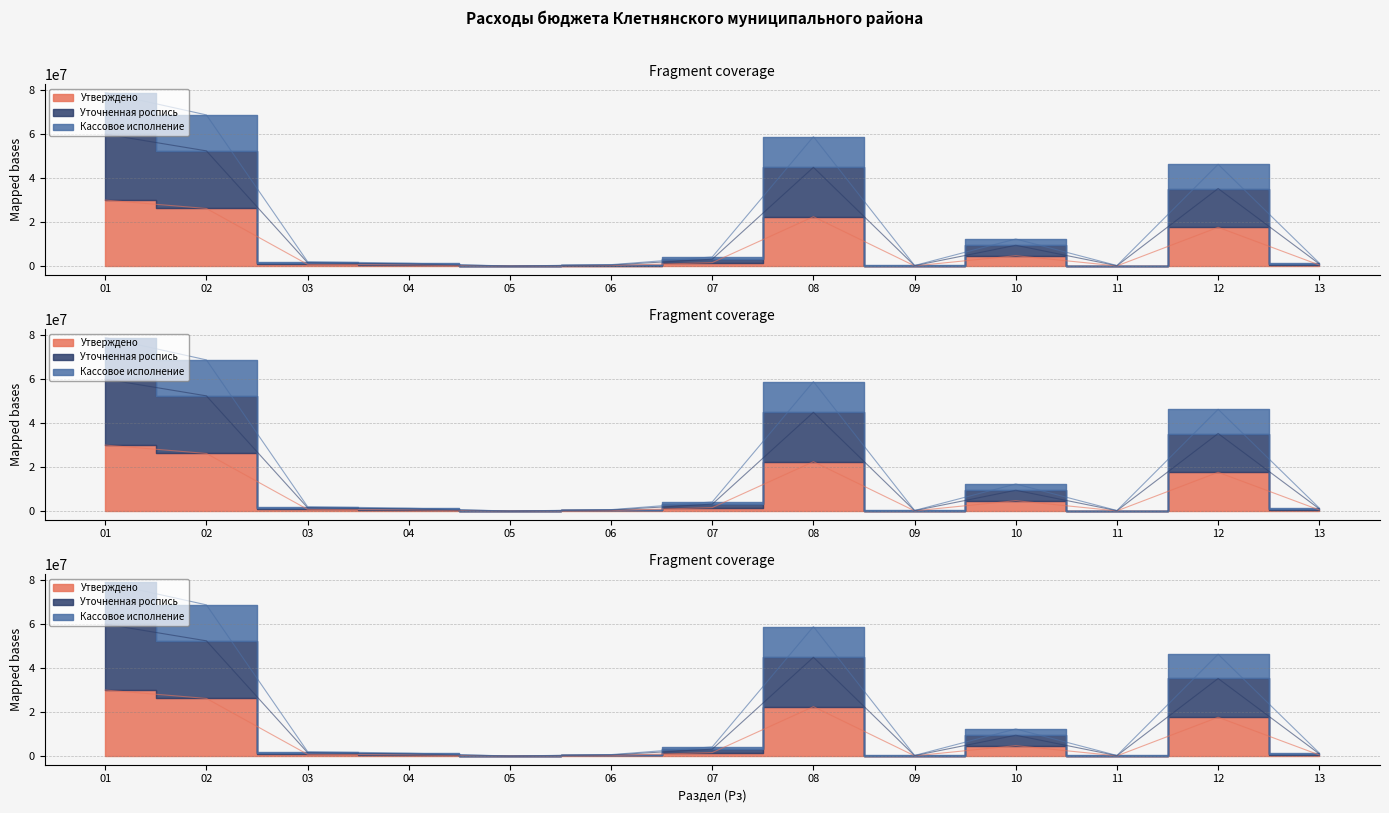

At 13, list the series in order from smallest to largest.

Утверждено, Уточненная роспись, Кассовое исполнение